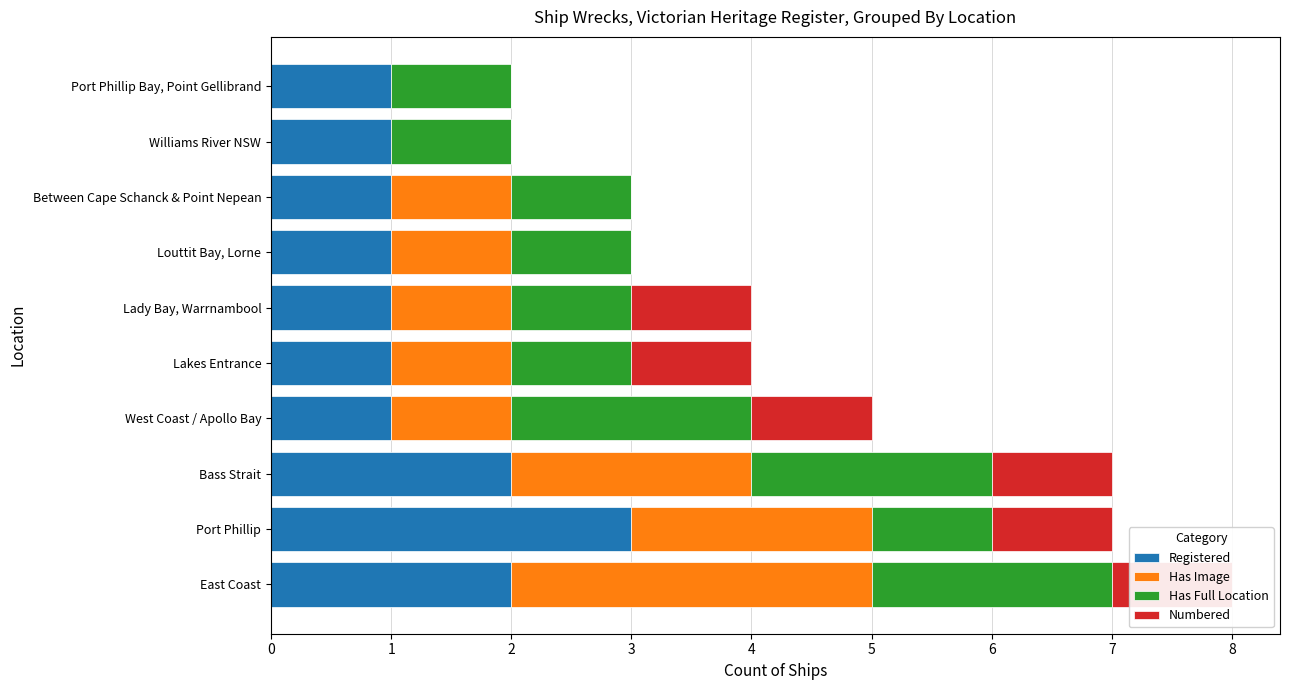

Are the bars horizontal?

Yes